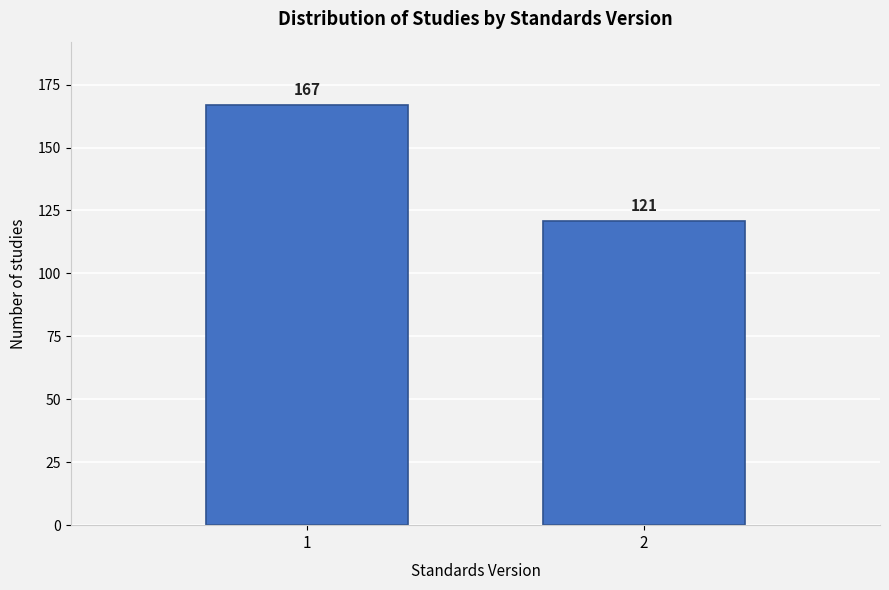

Reading left to right, transcribe all the data shown in this chart.

1=167	2=121